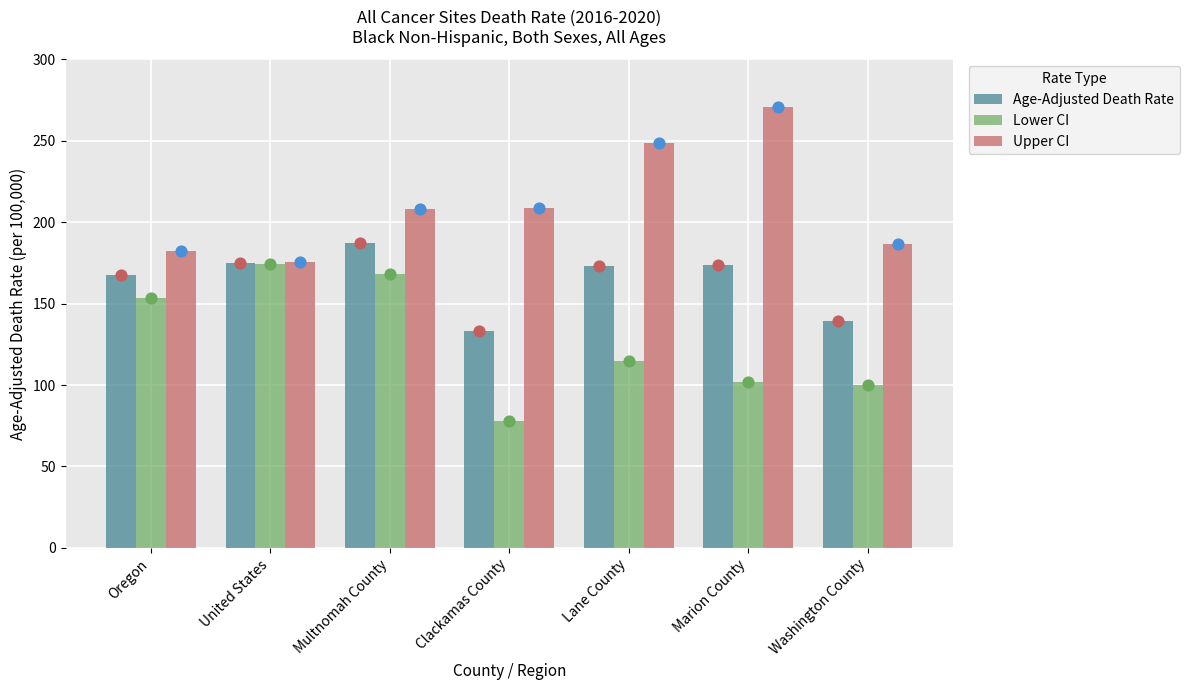

At which category is the sum across all series the highest?

Multnomah County